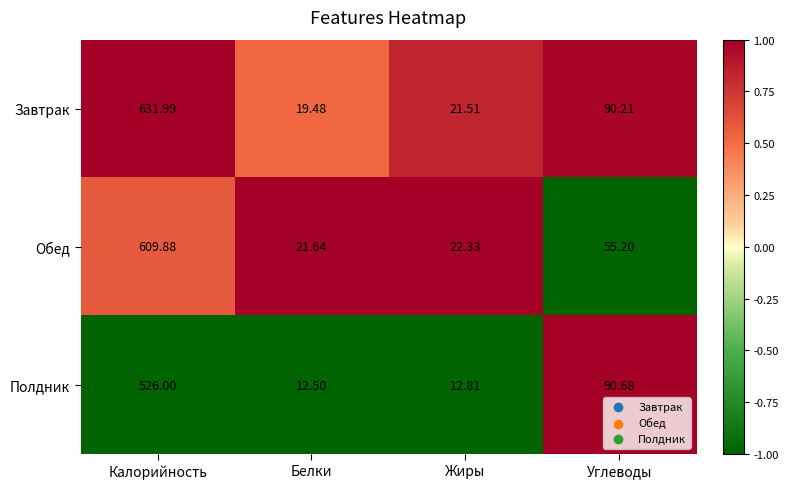

At which label does Обед first exceed 55?

Калорийность